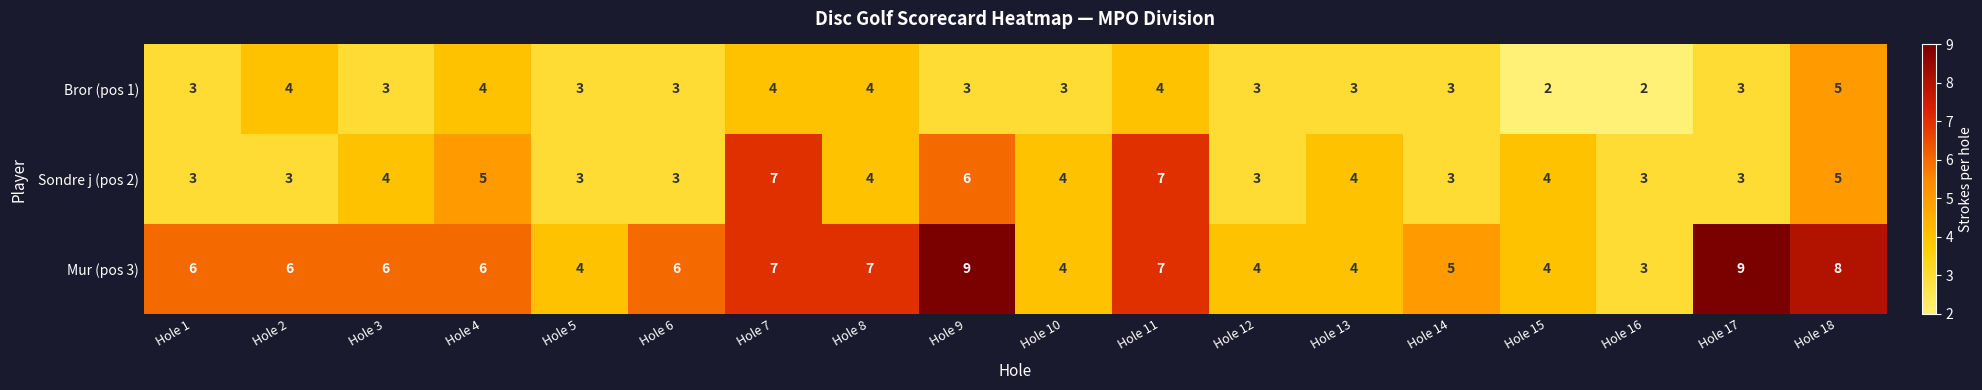

What is the minimum value for Mur (pos 3)?

3